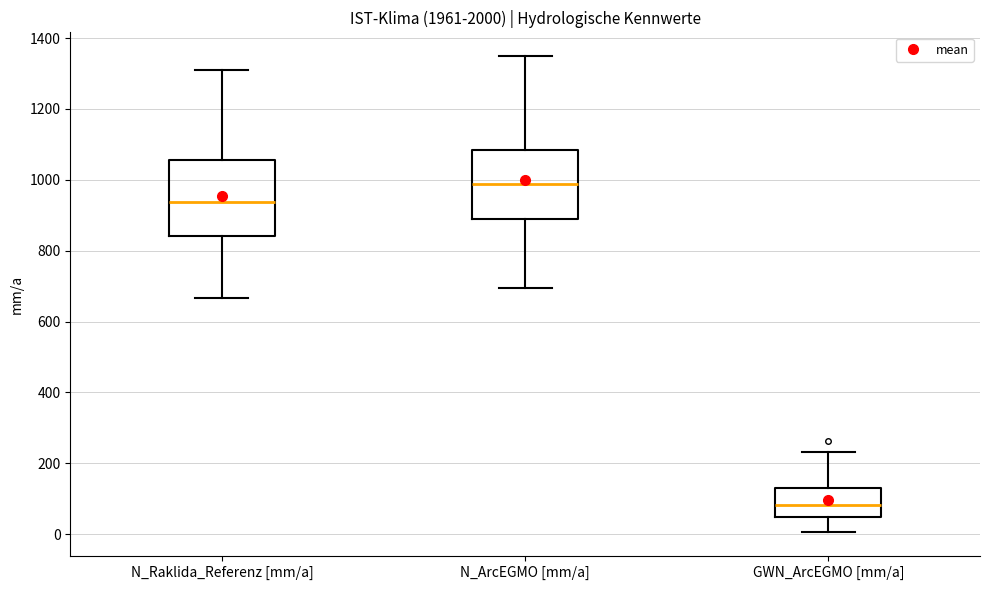

Reading left to right, transcribe this box plot: for each box, give where its median line is, the range the box spans, and where its two whiskers end, as read against the y-axis. The values are not printed on the chart, so give them approximately, as read against the axis.

N_Raklida_Referenz [mm/a]: median 940, box 840 to 1060, whiskers 660 to 1300
N_ArcEGMO [mm/a]: median 980, box 900 to 1080, whiskers 700 to 1340
GWN_ArcEGMO [mm/a]: median 80, box 40 to 140, whiskers 0 to 240